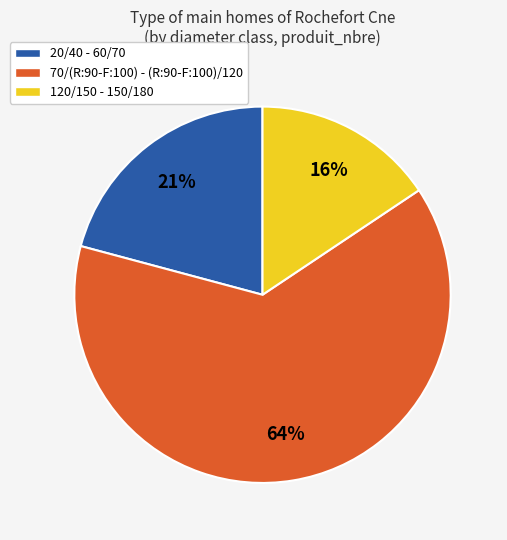

The 20/40 - 60/70 slice represents 11% of the pie. True or false?

False